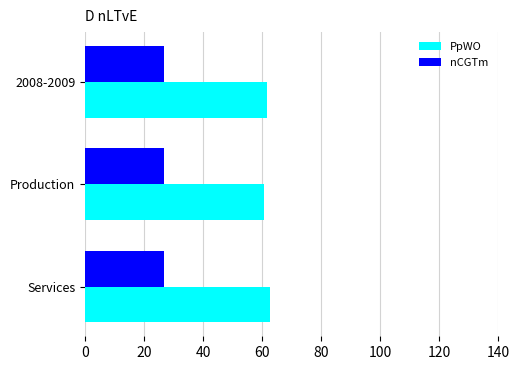

Rank the series by their average value, from highest to lowest.

PpWO, nCGTm